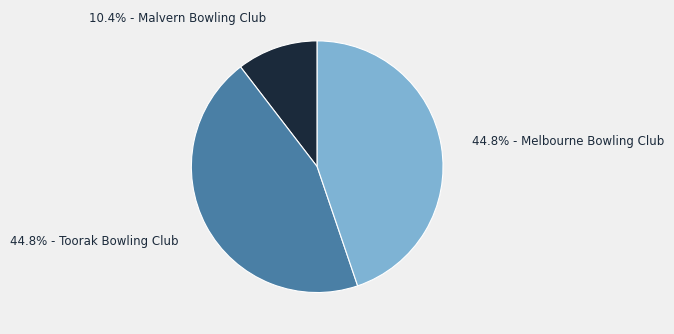

Is there any slice that represents more than half of the pie?

No